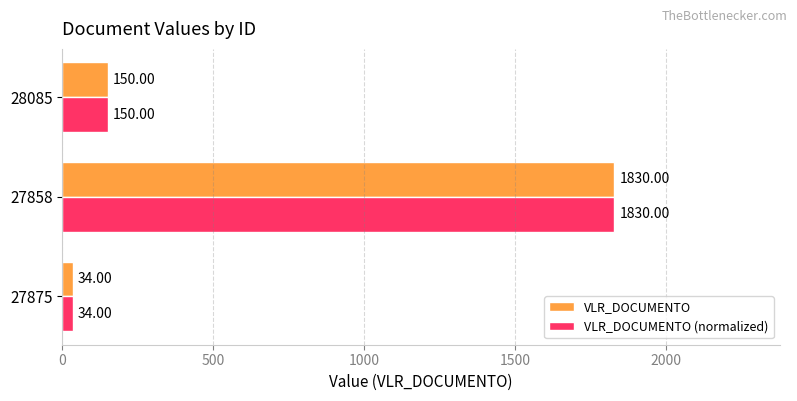

What is the total value across all series at 27875?

68